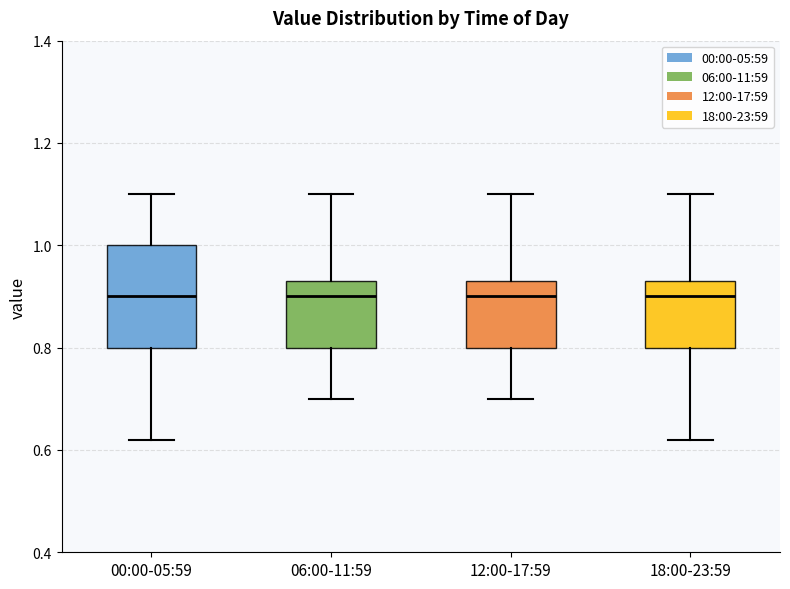

Comparing the boxes themselves (not the whiskers), which one is the tallest?

00:00-05:59